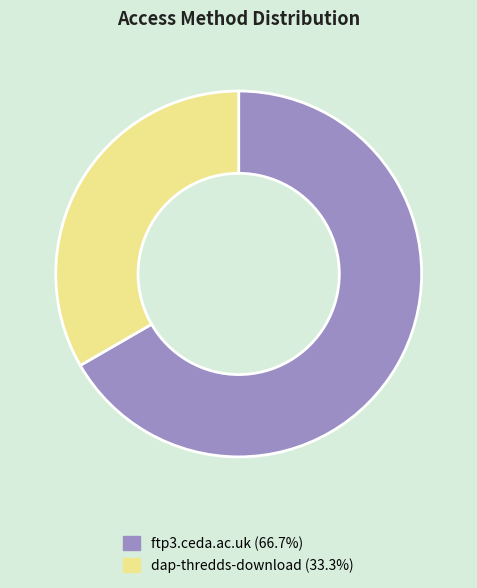

Combined, do dap-thredds-download and ftp3.ceda.ac.uk account for over 50%?

Yes